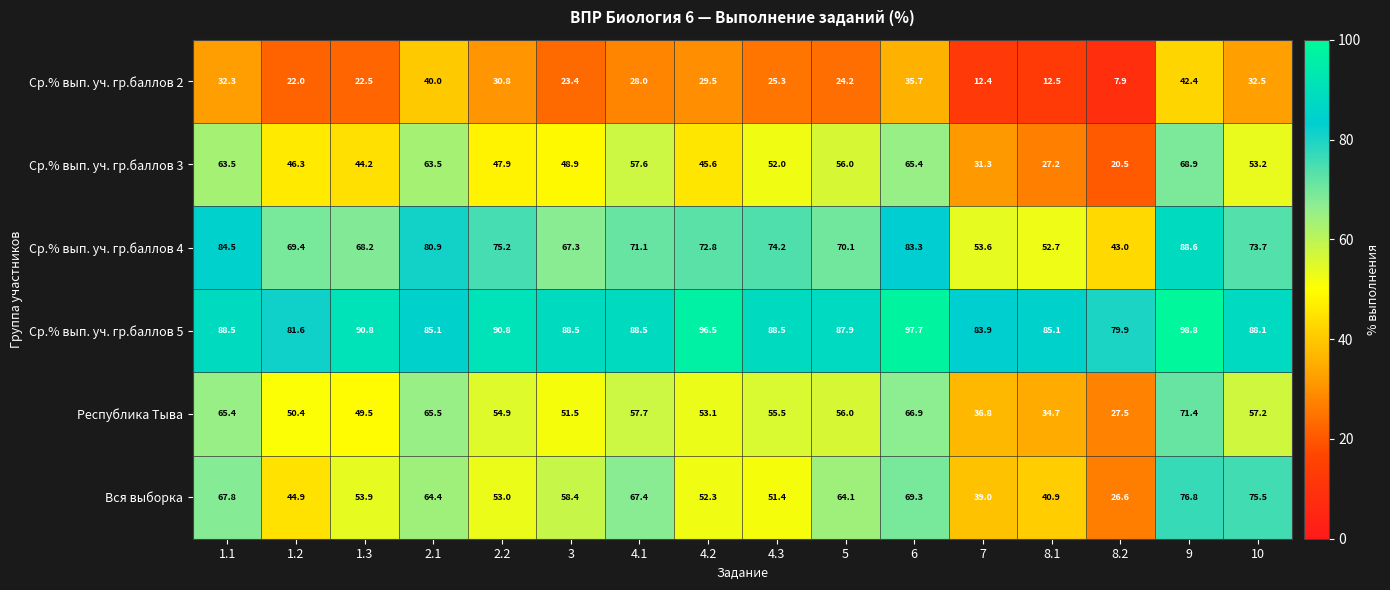

What is the minimum value shown in the chart?

7.9